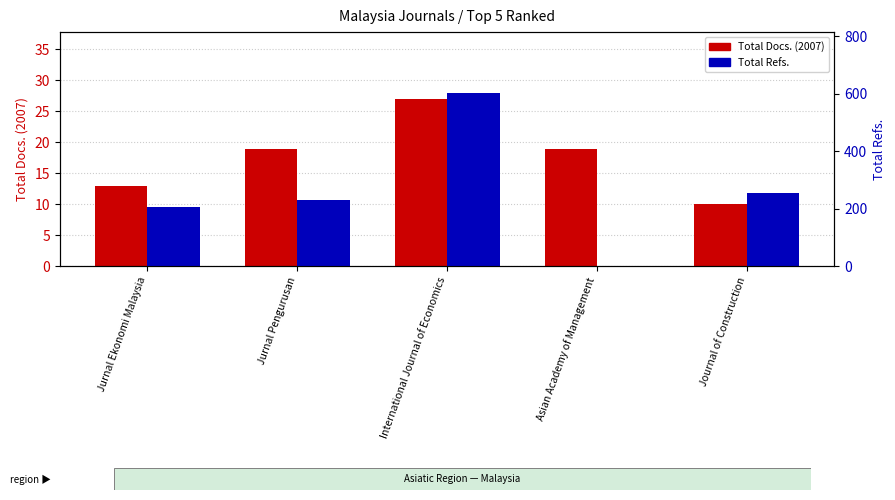

Is it true that Total Refs. equals 231 at Jurnal Pengurusan?

True